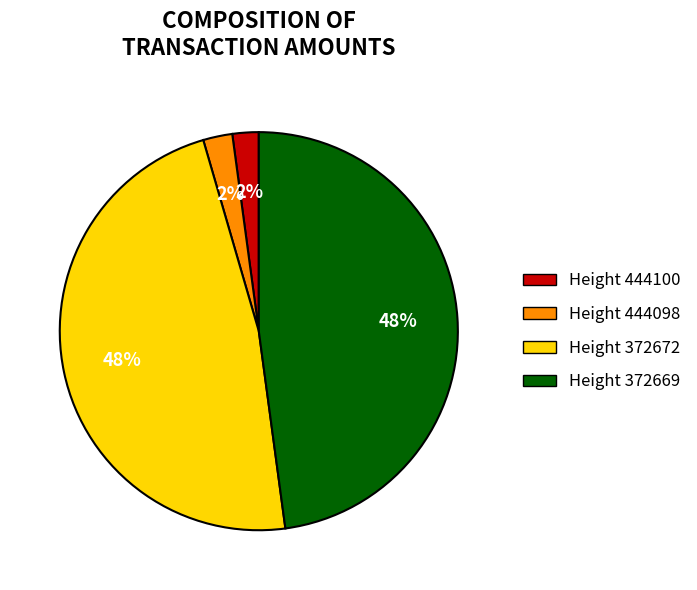

What percentage is the Height 372672 slice, to the nearest percent?

48%